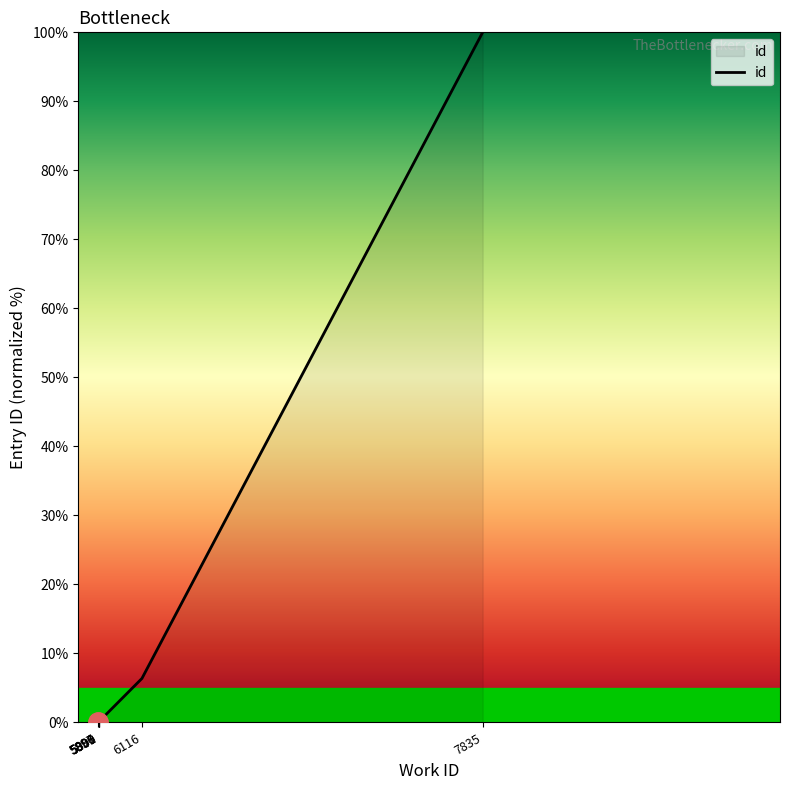

What is the sum of the values at 6116 and 5897?

6.4